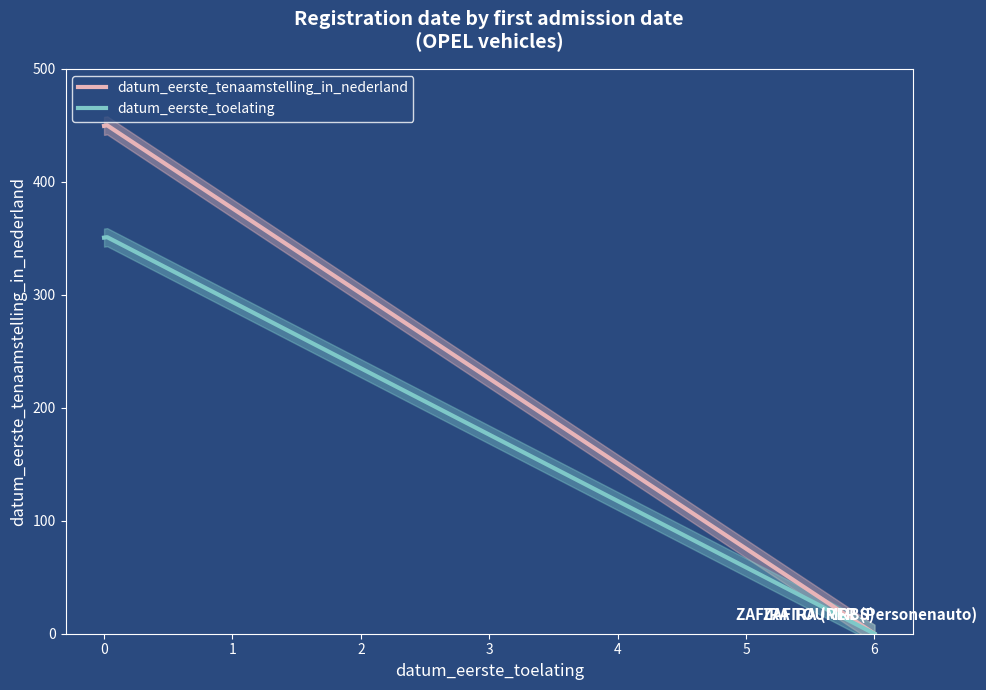

Where does the datum_eerste_toelating series first go above 350?

0